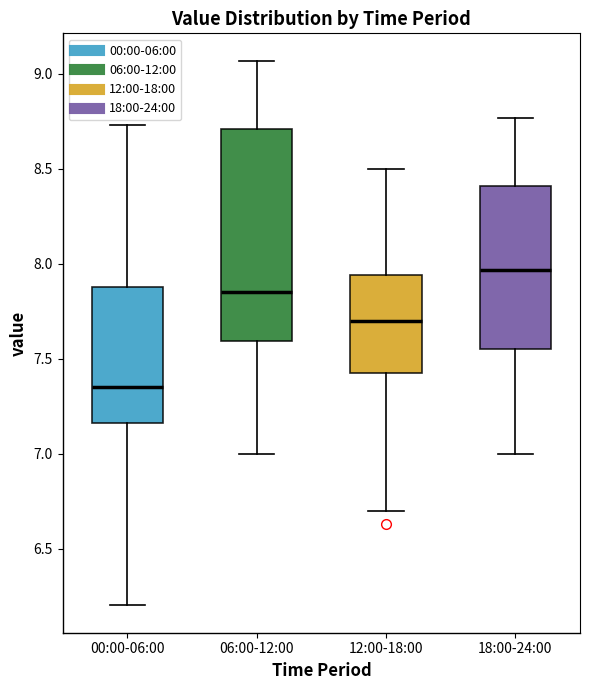

Reading left to right, transcribe this box plot: for each box, give where its median line is, the range the box spans, and where its two whiskers end, as read against the y-axis. The values are not printed on the chart, so give them approximately, as read against the axis.

00:00-06:00: median 7.35, box 7.15 to 7.90, whiskers 6.20 to 8.75
06:00-12:00: median 7.85, box 7.60 to 8.70, whiskers 7.00 to 9.05
12:00-18:00: median 7.70, box 7.40 to 7.95, whiskers 6.70 to 8.50
18:00-24:00: median 7.95, box 7.55 to 8.40, whiskers 7.00 to 8.75